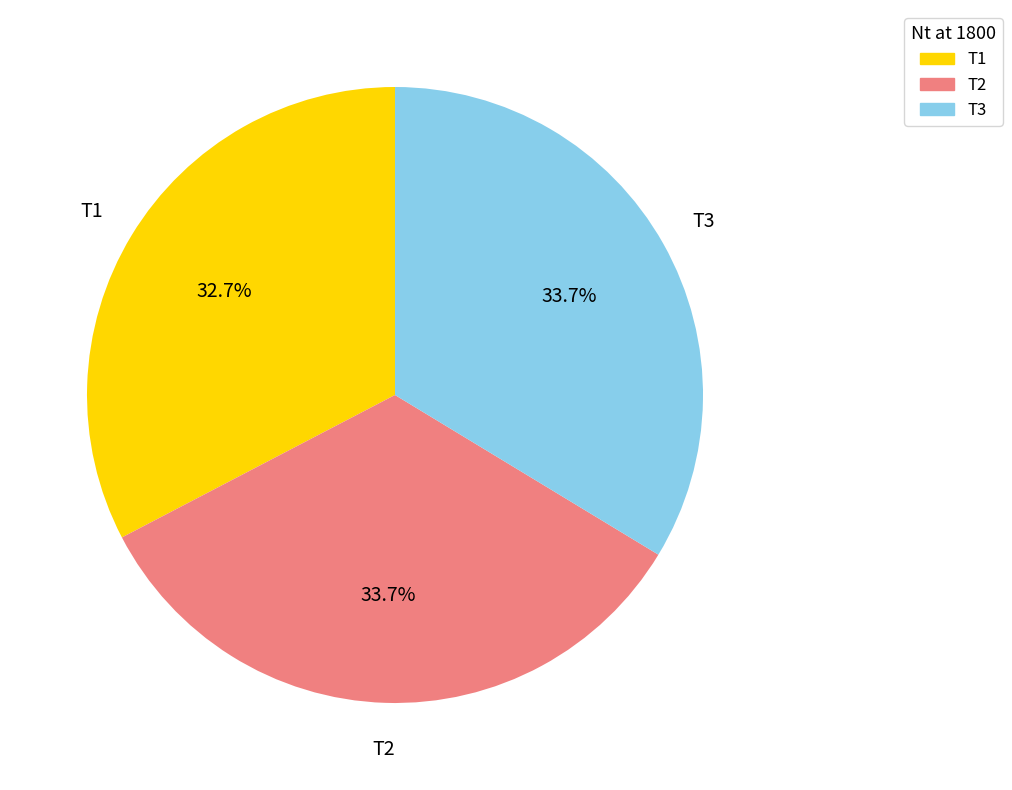

How many segments does this pie chart have?

3